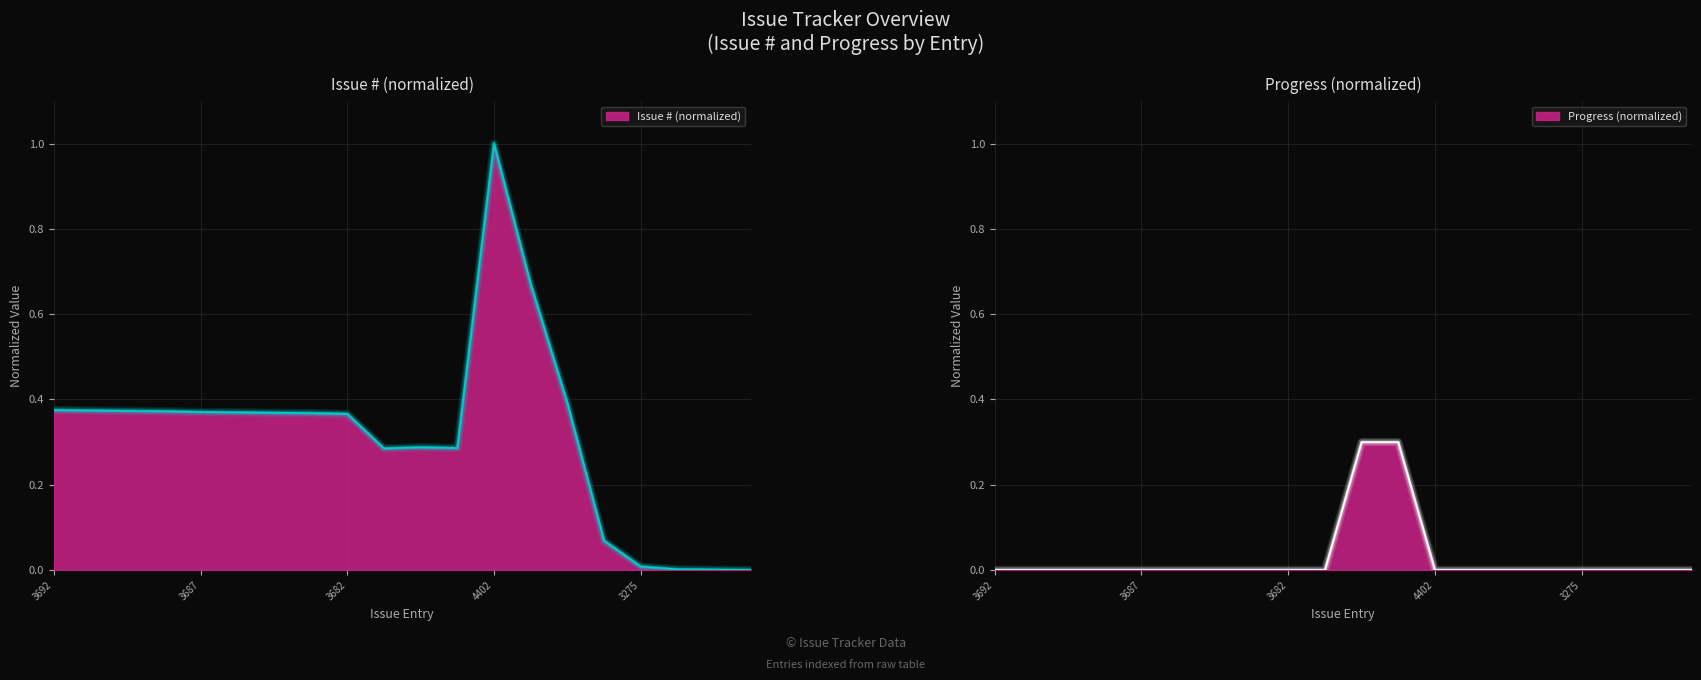

What are all the series names shown in the legend?

Issue #, Progress